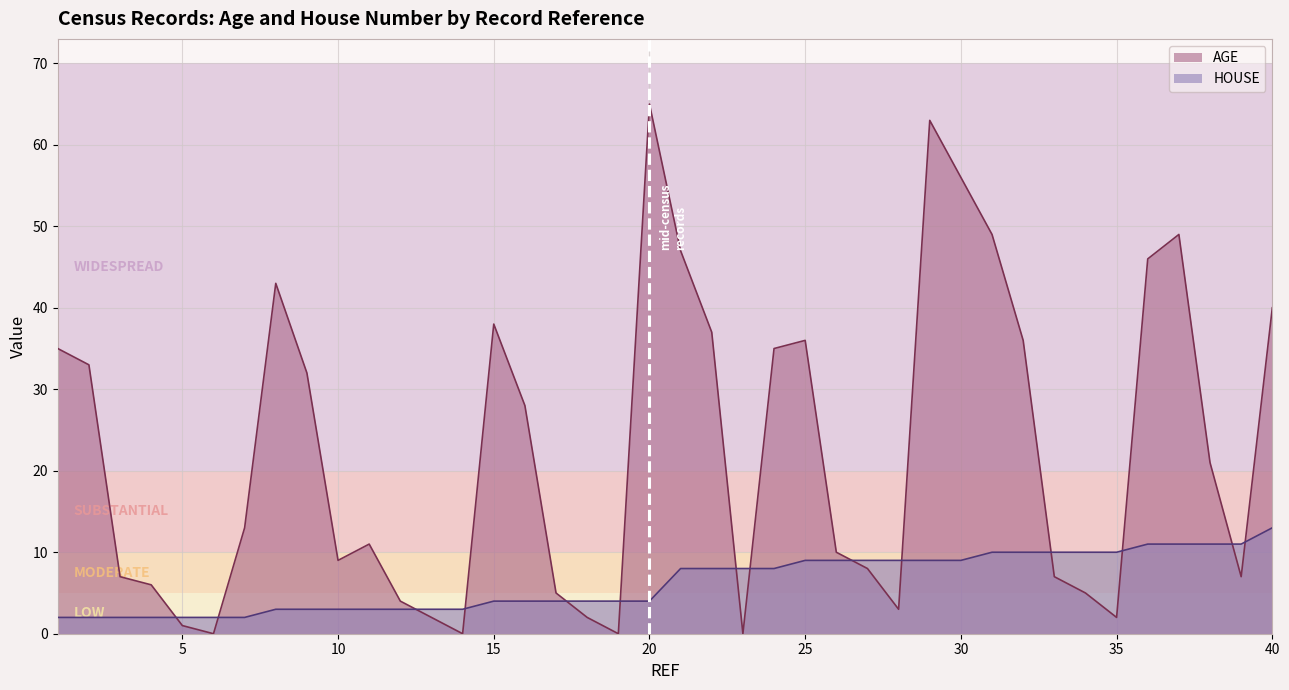

Which has a higher value, 20 or 18?

20